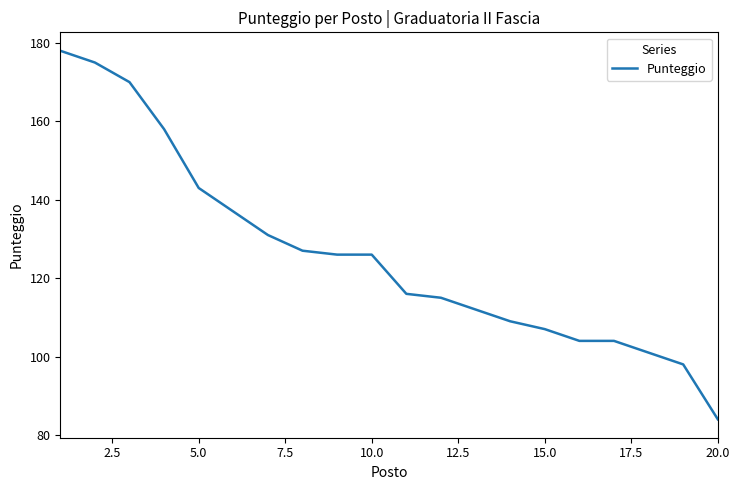

What is the minimum value shown in the chart?

84